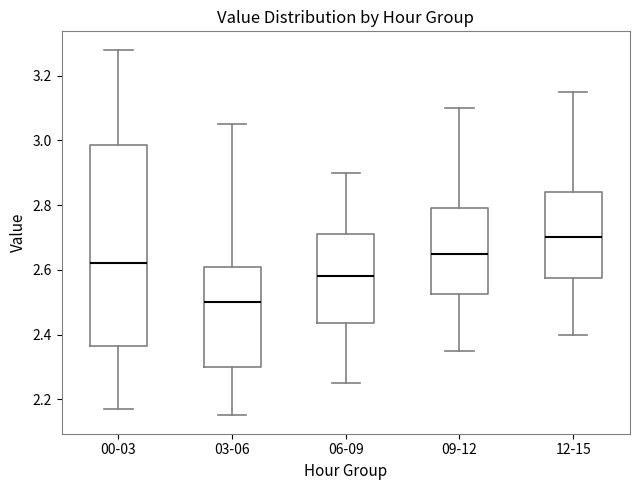

Reading left to right, read every box against the y-axis: the position of its median line, the range the box covers, and the ends of its whiskers. The values are not printed on the chart, so give them approximately, as read against the axis.

00-03: median 2.62, box 2.36 to 2.98, whiskers 2.18 to 3.28
03-06: median 2.50, box 2.30 to 2.62, whiskers 2.16 to 3.06
06-09: median 2.58, box 2.44 to 2.72, whiskers 2.26 to 2.90
09-12: median 2.66, box 2.52 to 2.80, whiskers 2.36 to 3.10
12-15: median 2.70, box 2.58 to 2.84, whiskers 2.40 to 3.16